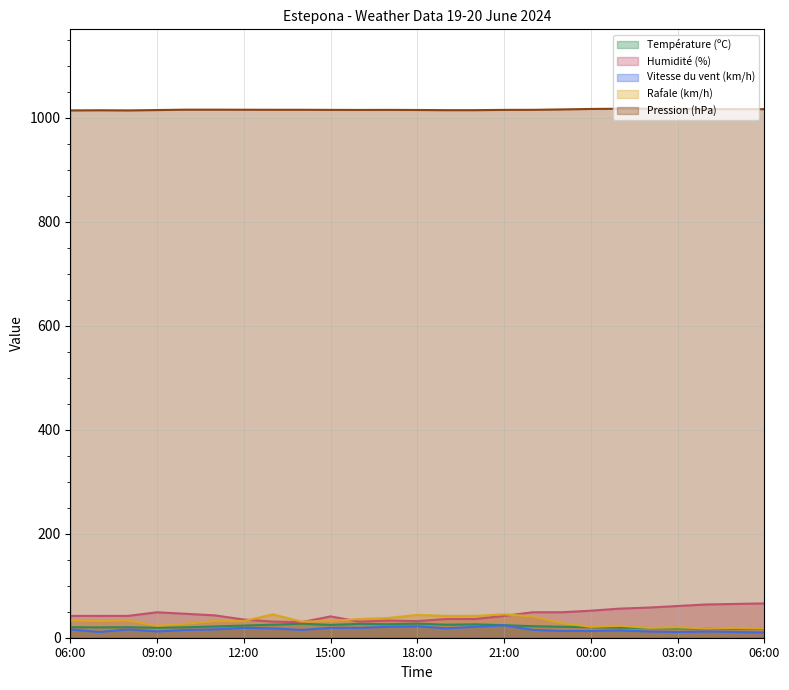

True or false: Pression (hPa) and Humidité (%) cross at least once.

False